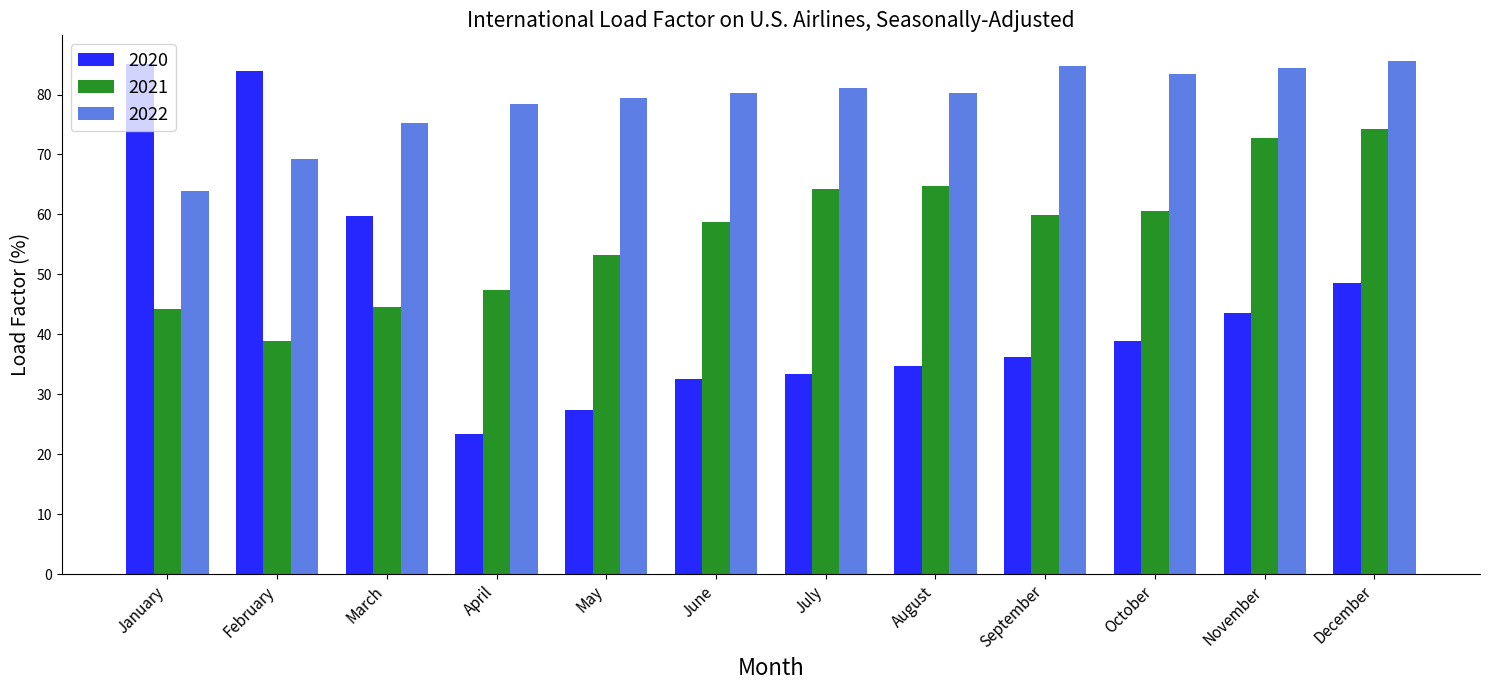

Count the number of data series in this chart.

3